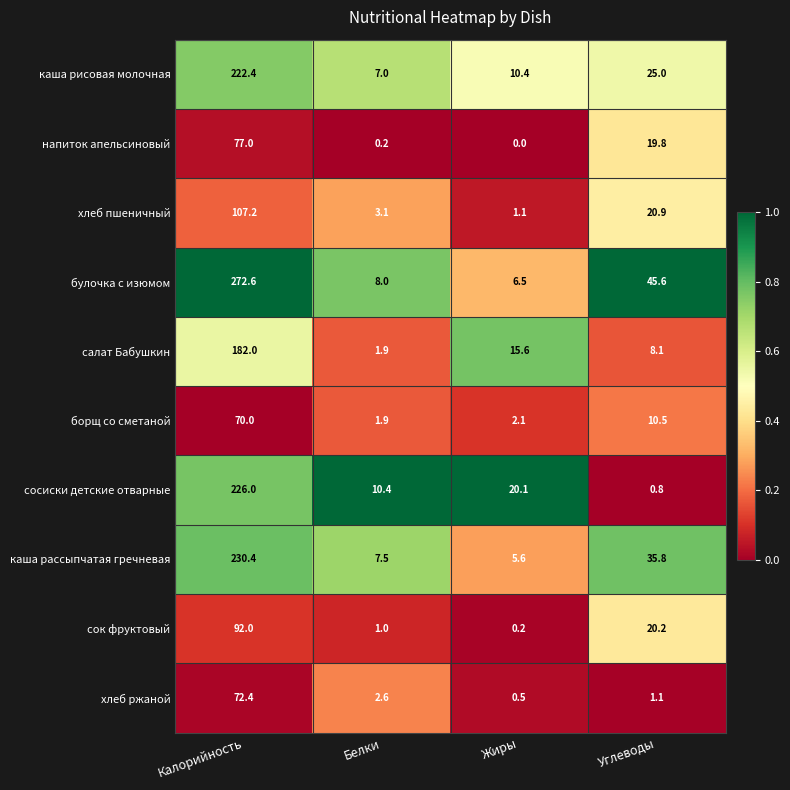

At how many categories does at least one series exceed 0?

4